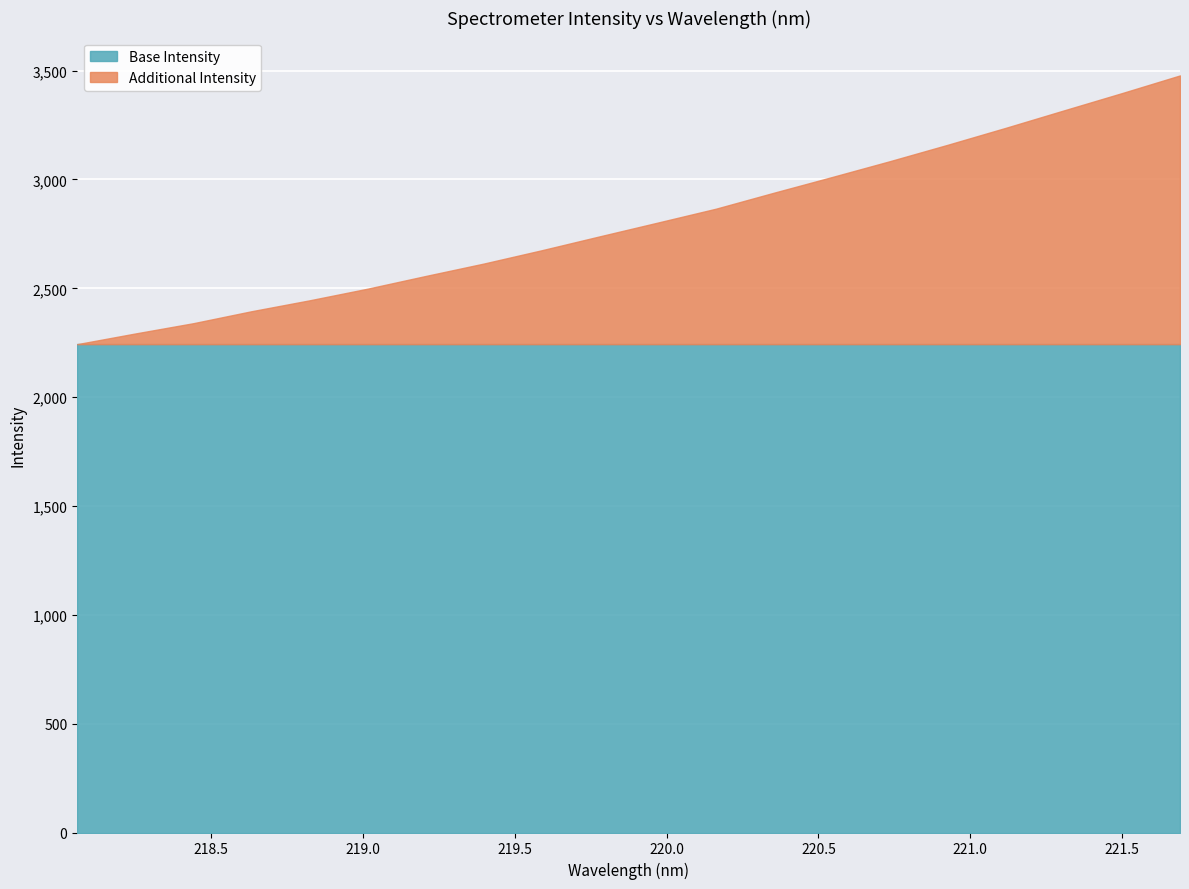

True or false: the data shows 1004.7 at 218.6332.

False